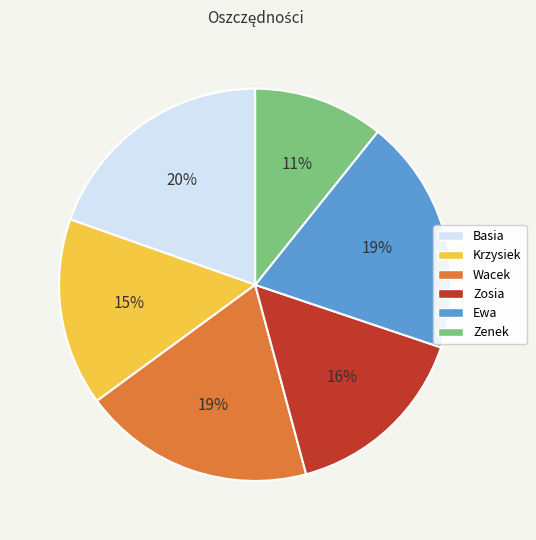

Is it true that Ewa is 19% of the pie?

True